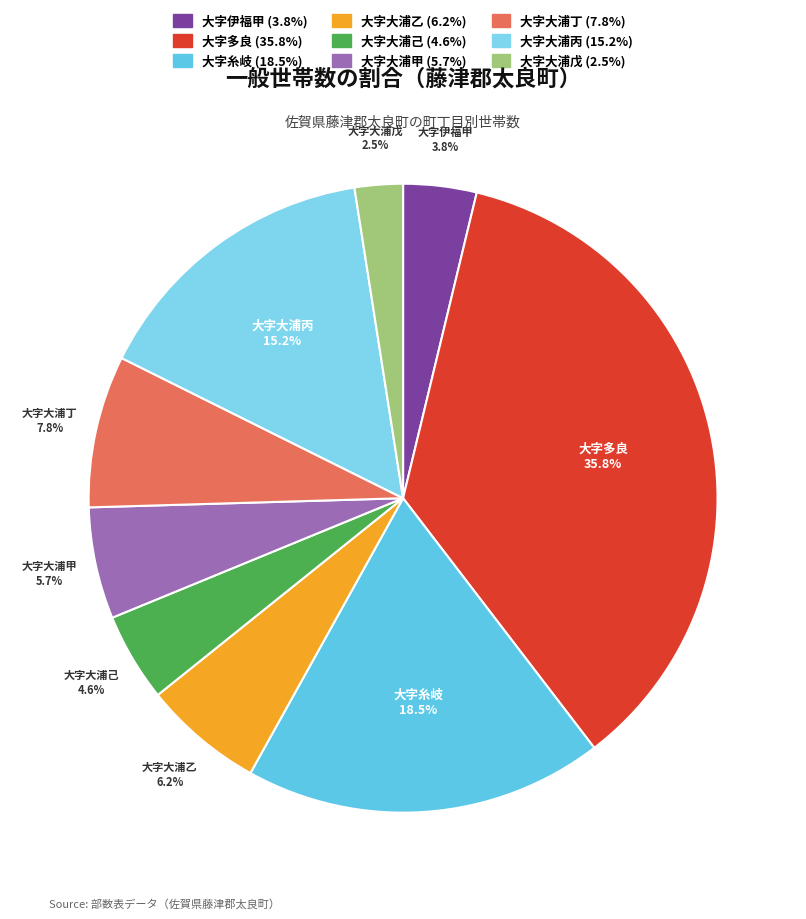

Do 大字大浦丙 and 大字大浦丁 together represent more than half of the pie?

No